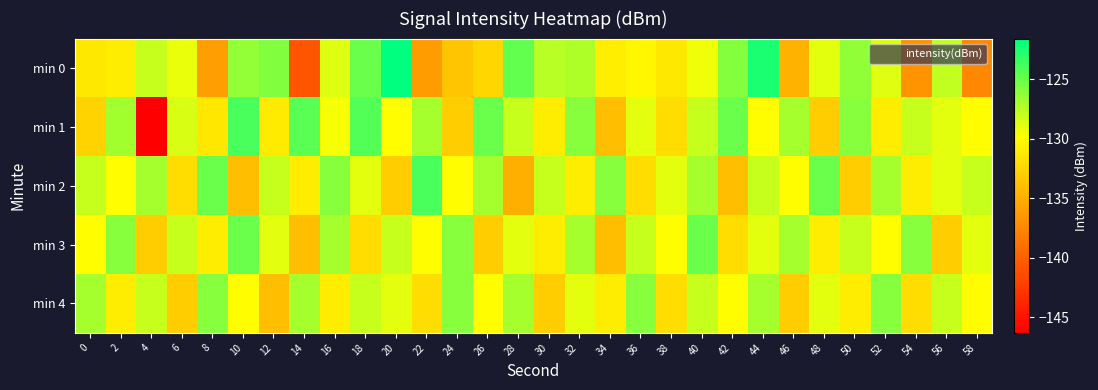

What is the spread (max minus min) of values at 48?

8.0